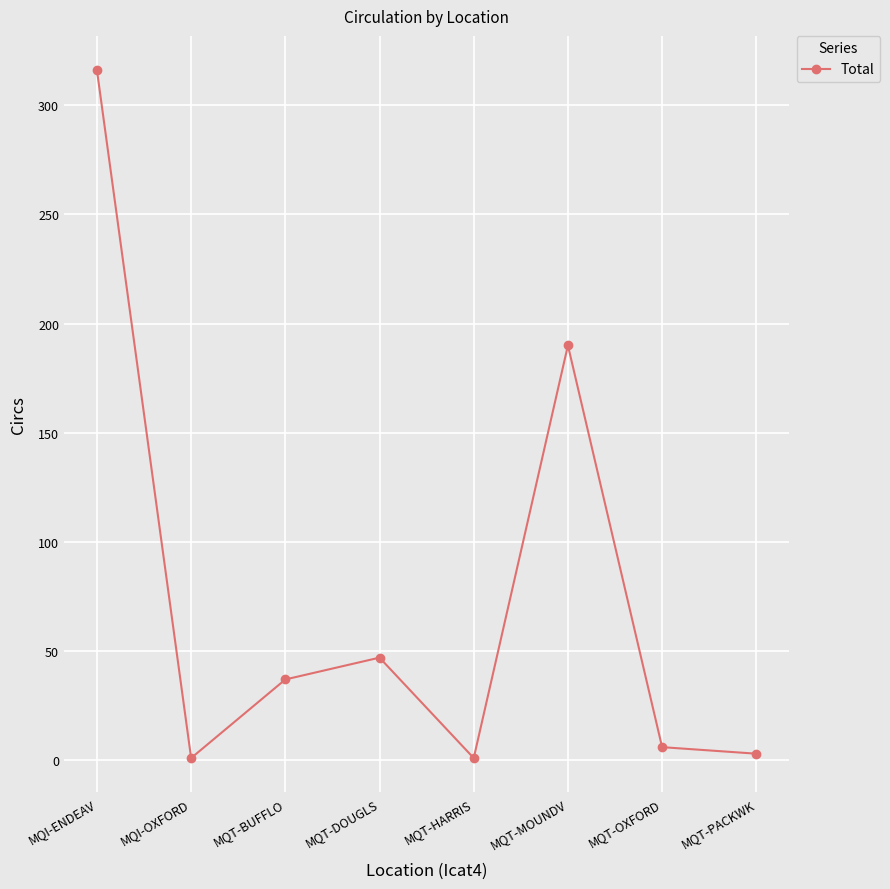

What is the difference between the values at MQI-ENDEAV and MQT-OXFORD?

310